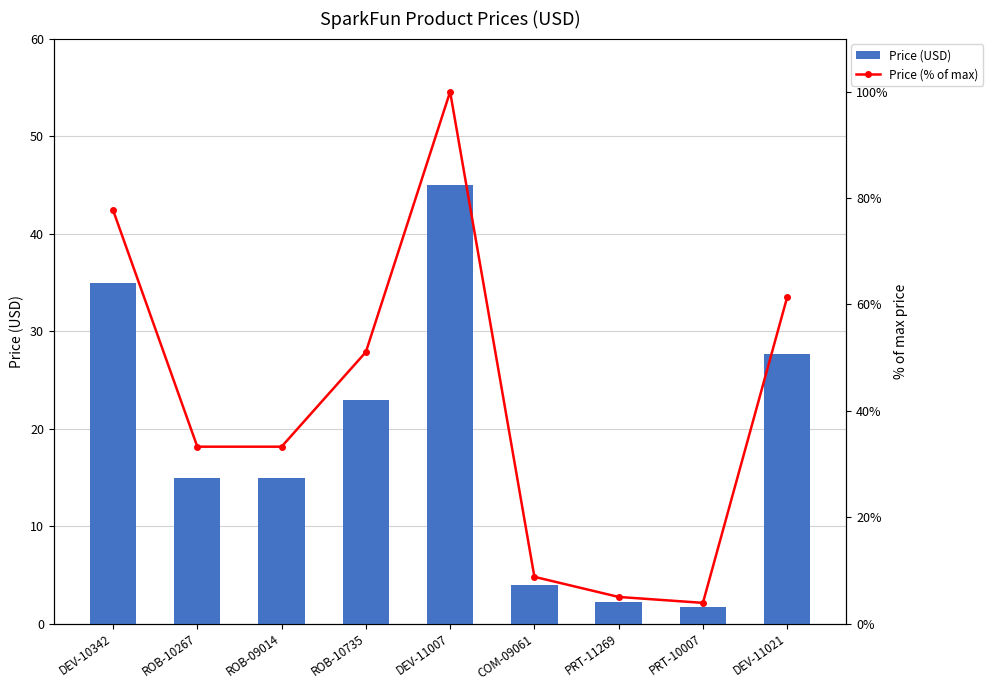

At which label is Price (USD) closest to 23?

ROB-10735